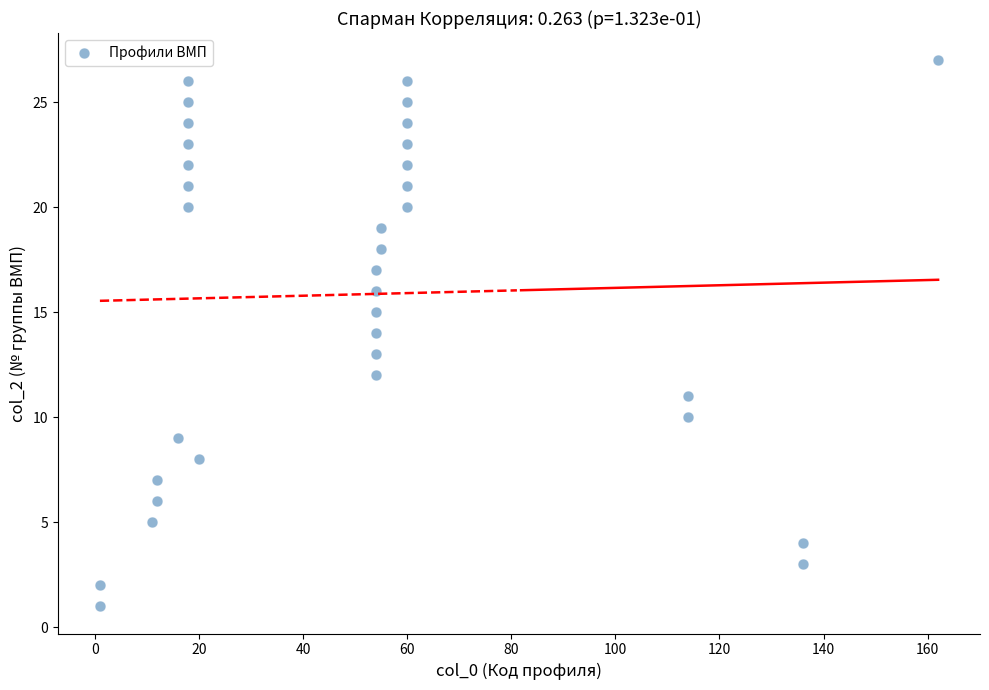

What is the range of X values (max minus min)?

161